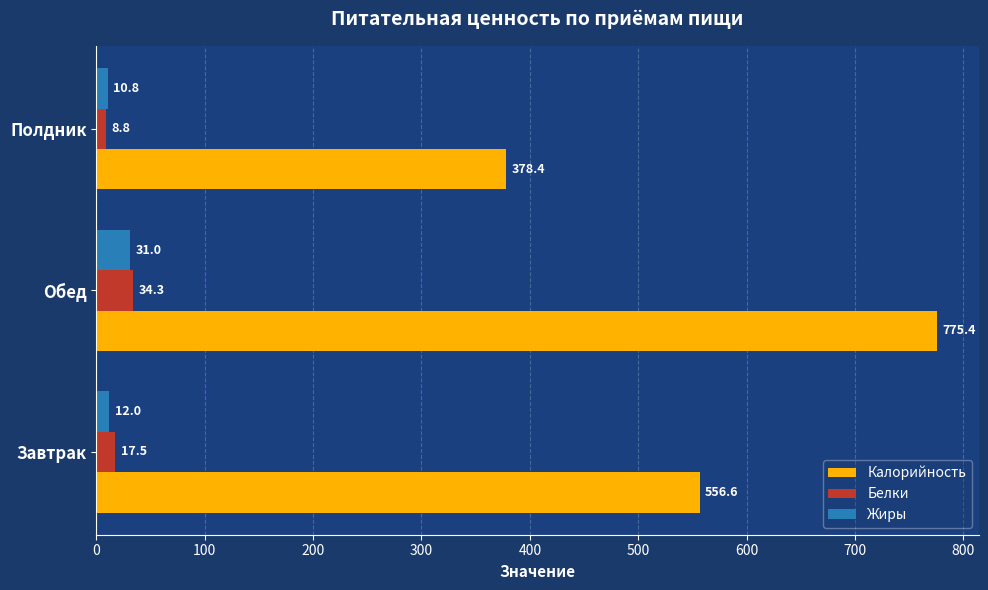

What is the maximum value for Белки?

34.3